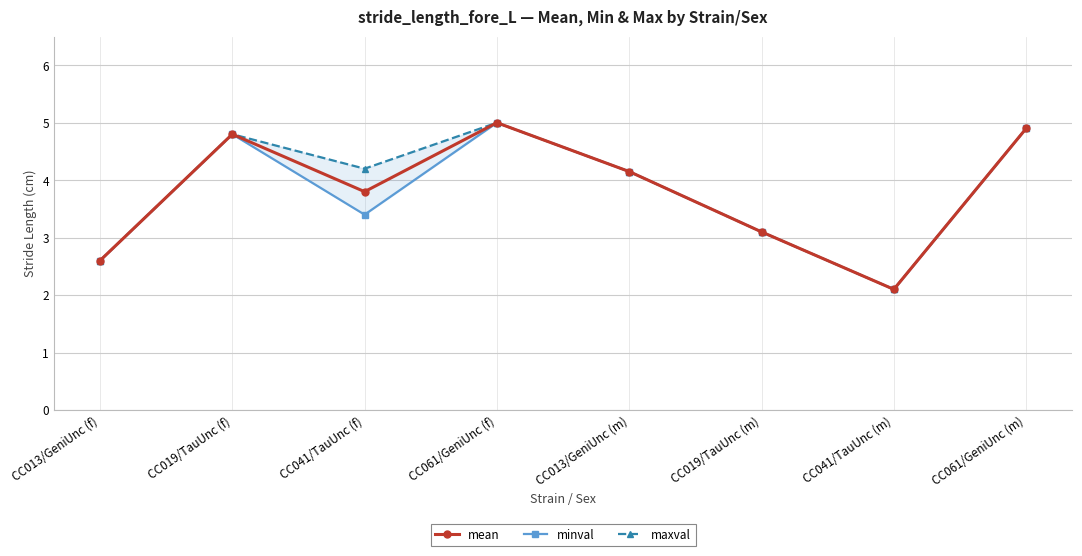

Reading left to right, transcribe all the data shown in this chart.

mean: CC013/GeniUnc (f)=2.6	CC019/TauUnc (f)=4.8	CC041/TauUnc (f)=3.8	CC061/GeniUnc (f)=5.0	CC013/GeniUnc (m)=4.2	CC019/TauUnc (m)=3.1	CC041/TauUnc (m)=2.1	CC061/GeniUnc (m)=4.9
minval: CC013/GeniUnc (f)=2.6	CC019/TauUnc (f)=4.8	CC041/TauUnc (f)=3.4	CC061/GeniUnc (f)=5.0	CC013/GeniUnc (m)=4.2	CC019/TauUnc (m)=3.1	CC041/TauUnc (m)=2.1	CC061/GeniUnc (m)=4.9
maxval: CC013/GeniUnc (f)=2.6	CC019/TauUnc (f)=4.8	CC041/TauUnc (f)=4.2	CC061/GeniUnc (f)=5.0	CC013/GeniUnc (m)=4.2	CC019/TauUnc (m)=3.1	CC041/TauUnc (m)=2.1	CC061/GeniUnc (m)=4.9